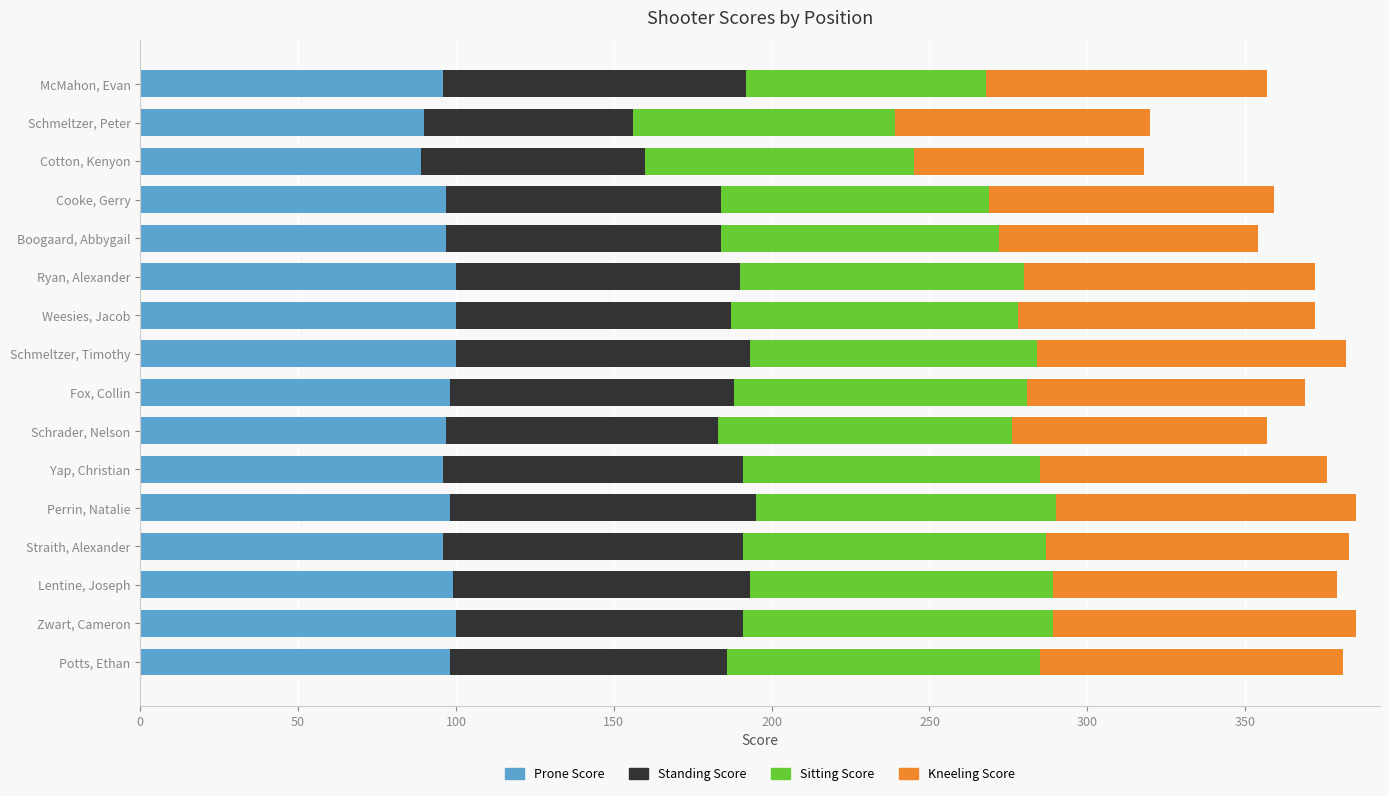

Count the number of data series in this chart.

4